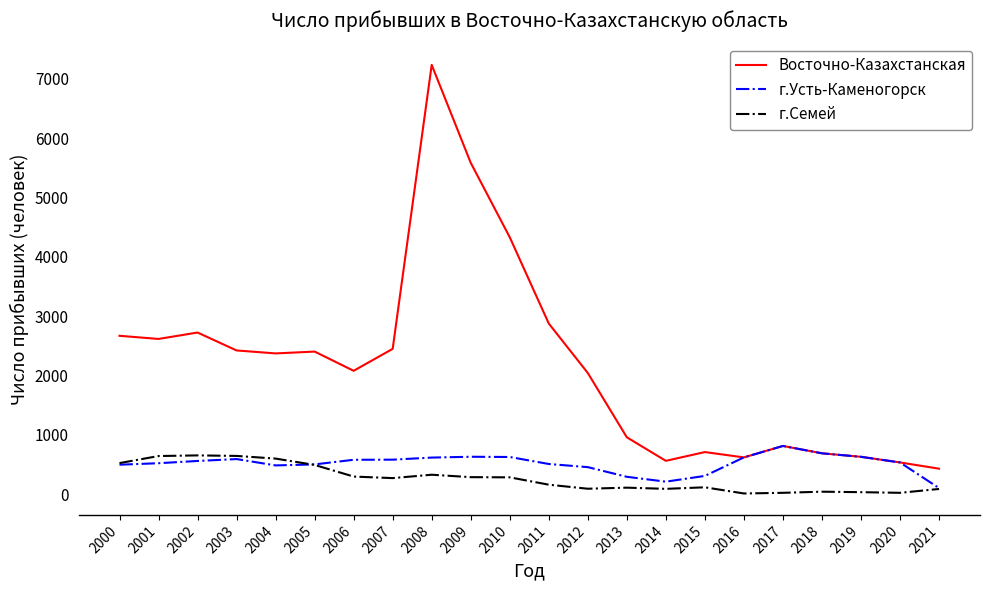

The value of Восточно-Казахстанская at 2015 is 1082. True or false?

False